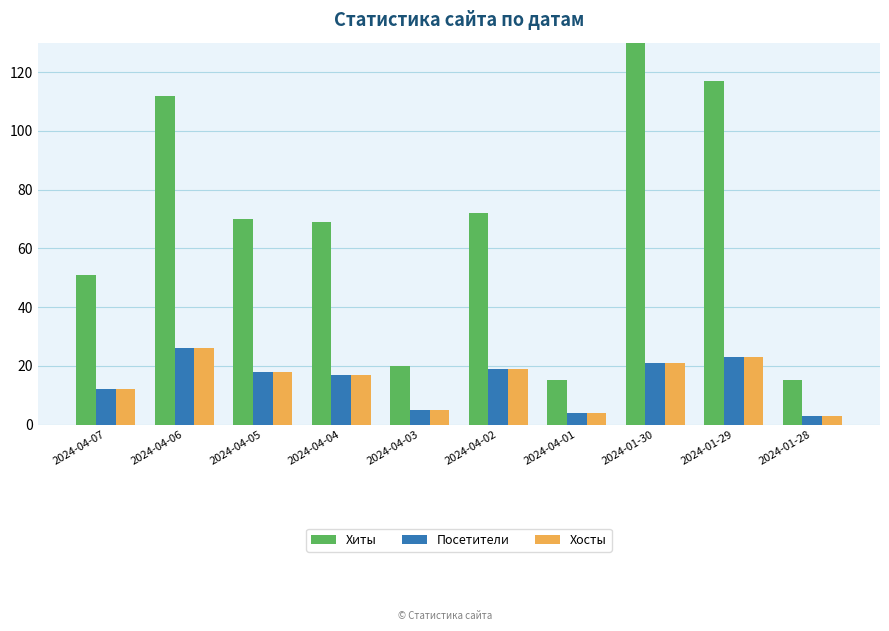

Reading right to left, what are all the values shown in this chart?

Хиты: 2024-01-28=15	2024-01-29=117	2024-01-30=130	2024-04-01=15	2024-04-02=72	2024-04-03=20	2024-04-04=69	2024-04-05=70	2024-04-06=112	2024-04-07=51
Посетители: 2024-01-28=3	2024-01-29=23	2024-01-30=21	2024-04-01=4	2024-04-02=19	2024-04-03=5	2024-04-04=17	2024-04-05=18	2024-04-06=26	2024-04-07=12
Хосты: 2024-01-28=3	2024-01-29=23	2024-01-30=21	2024-04-01=4	2024-04-02=19	2024-04-03=5	2024-04-04=17	2024-04-05=18	2024-04-06=26	2024-04-07=12